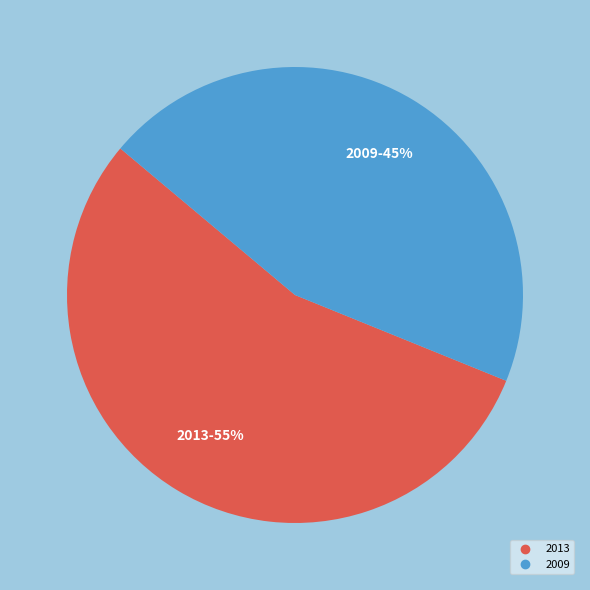

To the nearest percent, what is the difference between the largest and smallest slice percentages?

10%